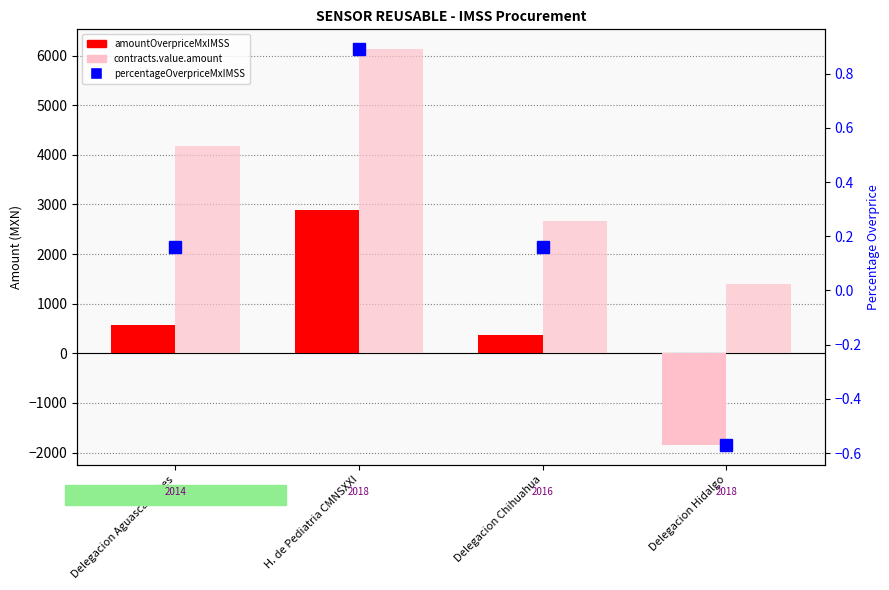

At how many categories does at least one series exceed 1726?

3